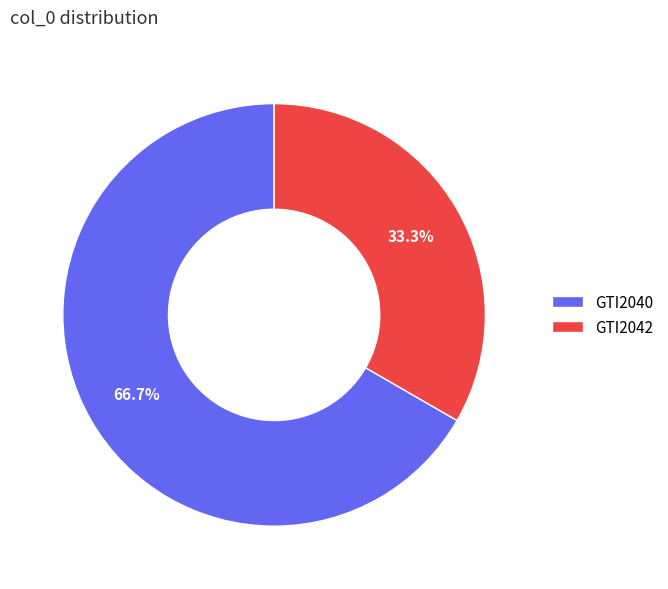

To the nearest percent, what is the difference between the GTI2040 and GTI2042 slice percentages?

33%